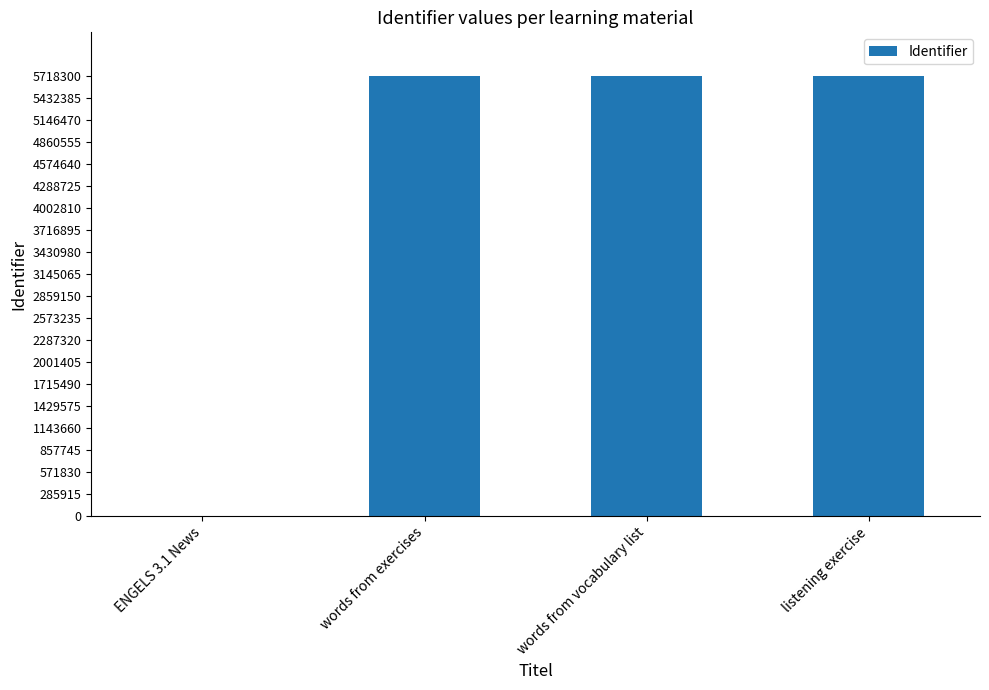

What is the difference between the values at words from vocabulary list and words from exercises?

1